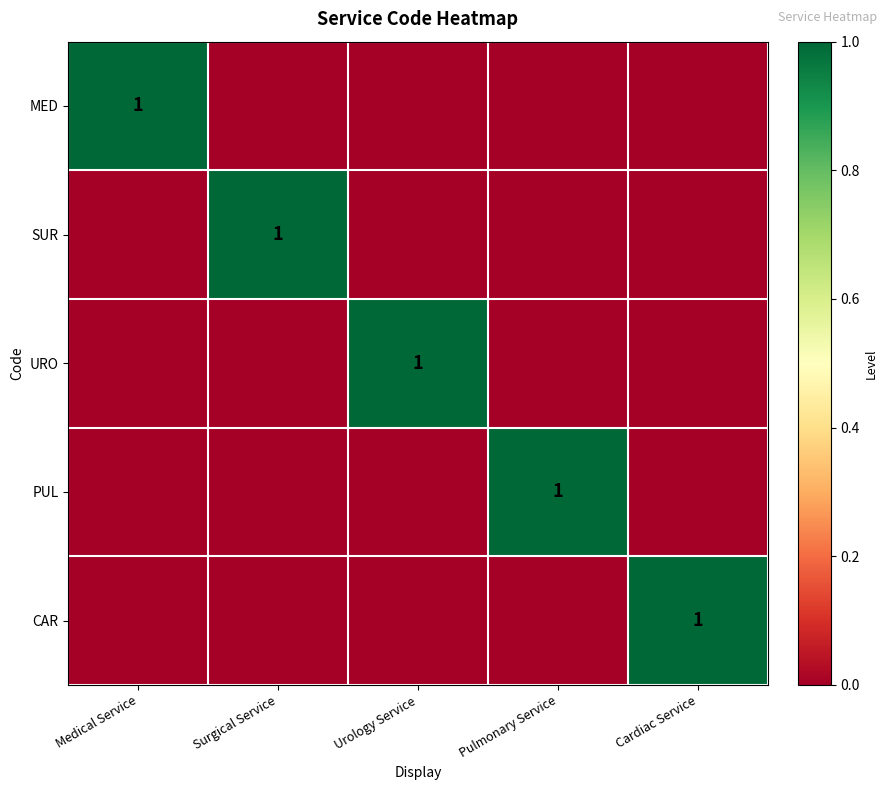

At which label does PUL reach its peak?

Pulmonary Service